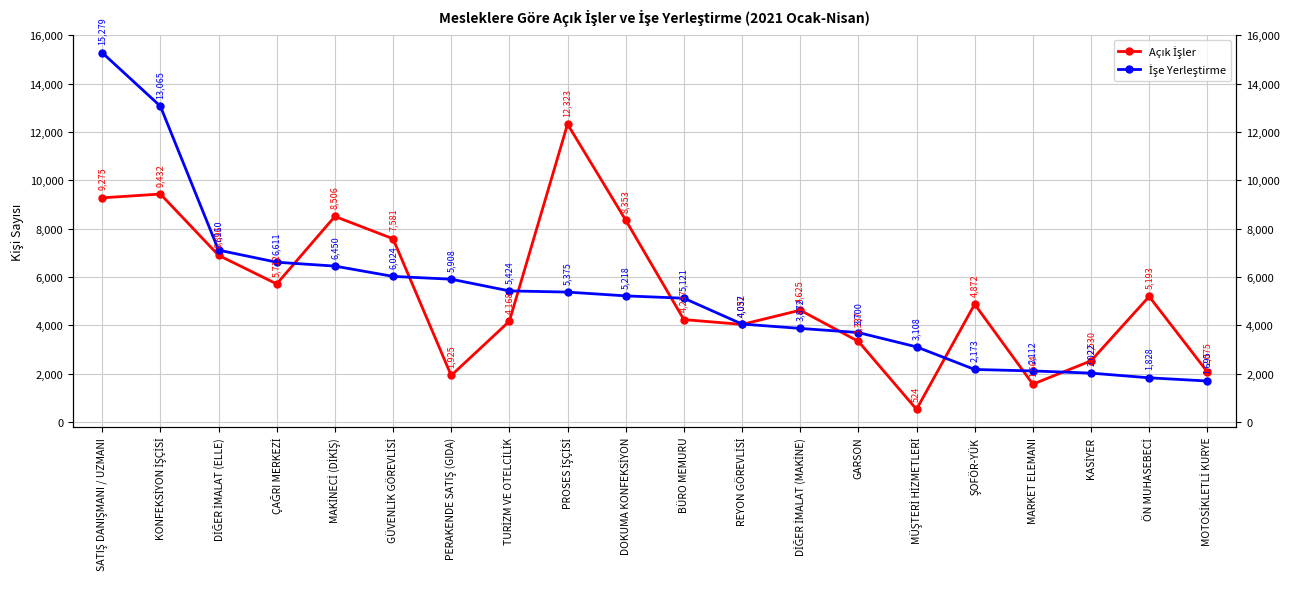

True or false: İşe Yerleştirme has more than 2 points higher than both neighbors.

False